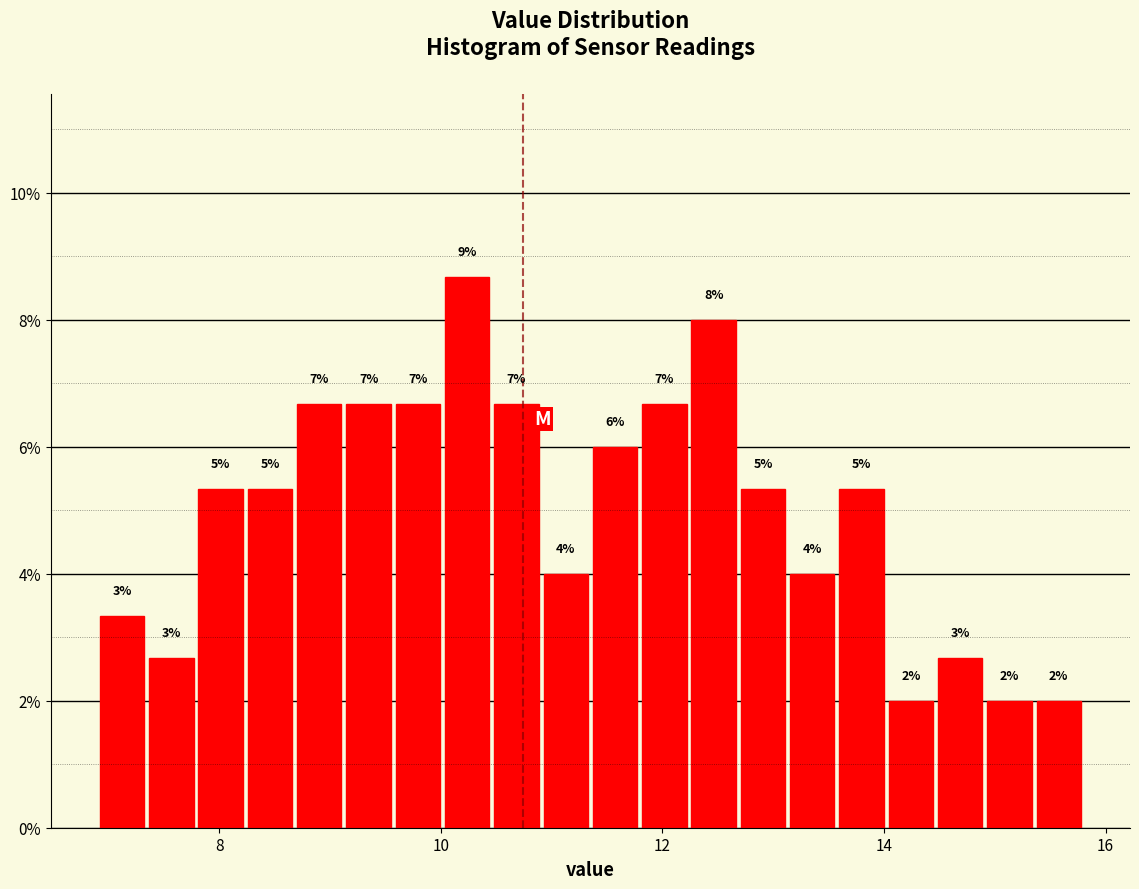

Around what value on the x-axis is the tallest bar? Give the approximate position of its centre, as read against the axis.

10.2